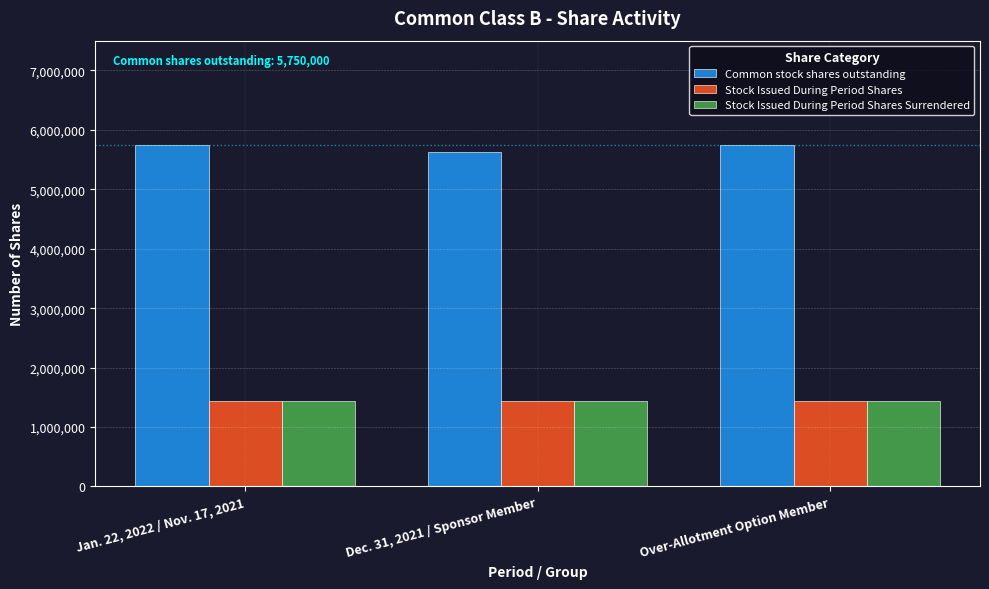

What is the difference between the second highest and minimum values in the Common stock shares outstanding series?

130000